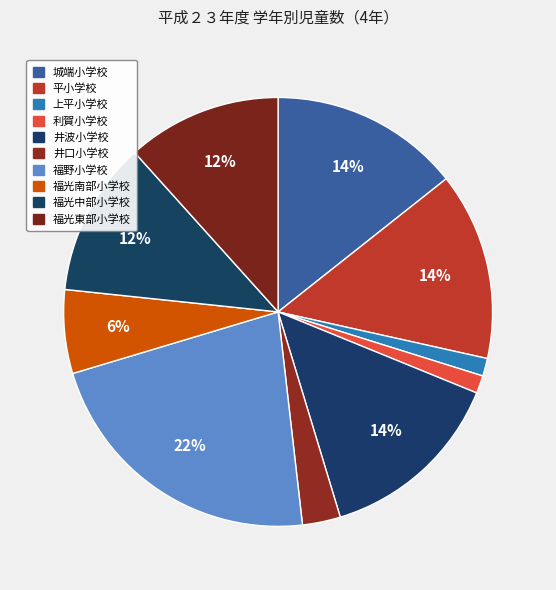

How many segments does this pie chart have?

10